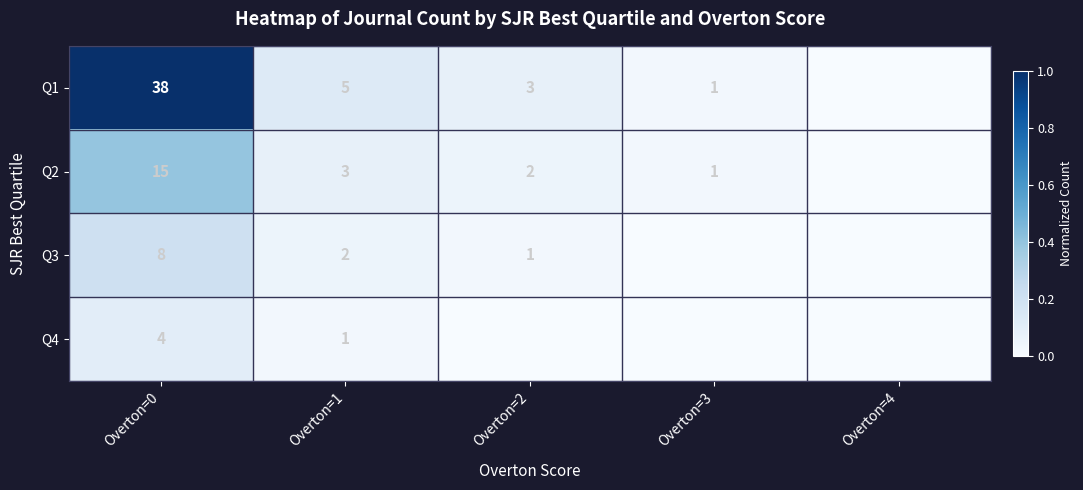

At how many categories does at least one series exceed 0?

4